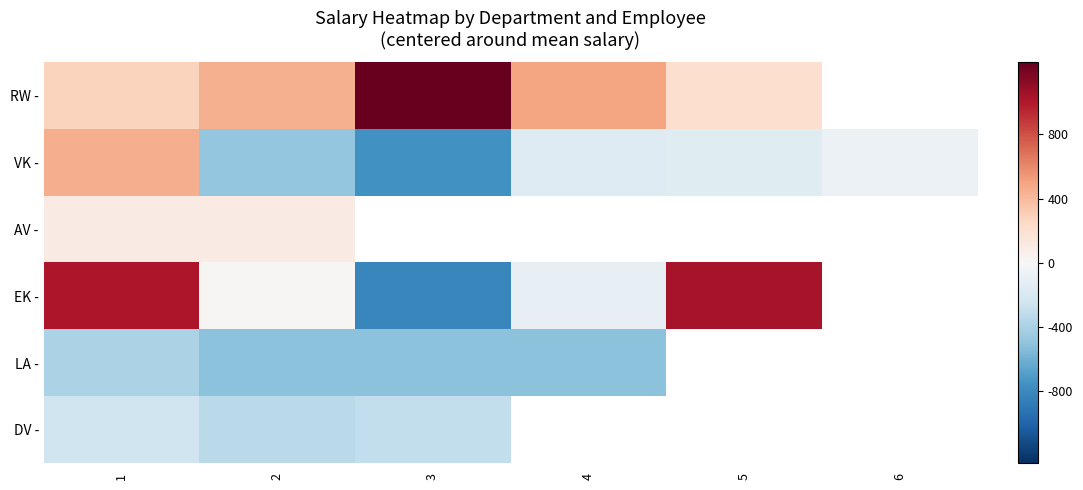

What is the average value of the VK - series?

-195.9